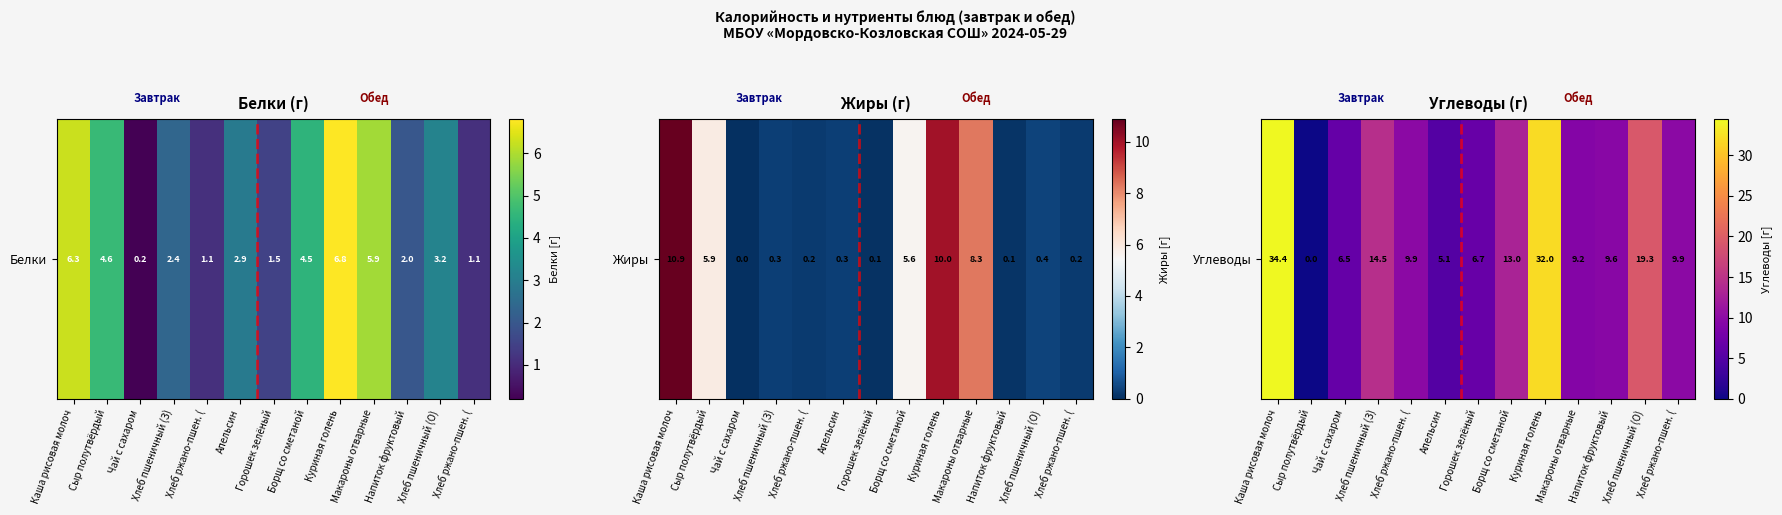

What is the change in value from Борщ со сметаной to Куриная голень?

+19.0